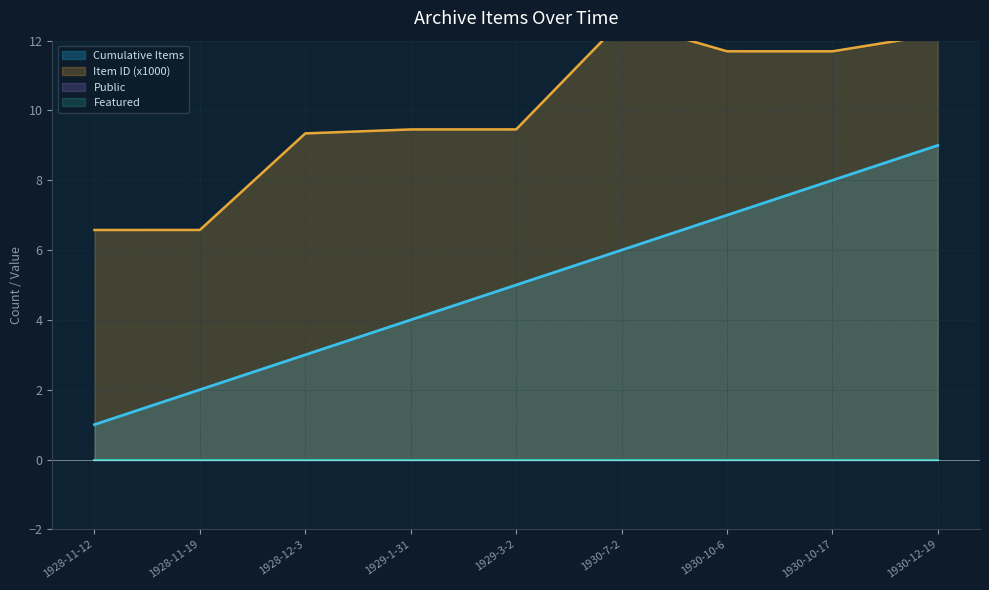

Count the number of data series in this chart.

4